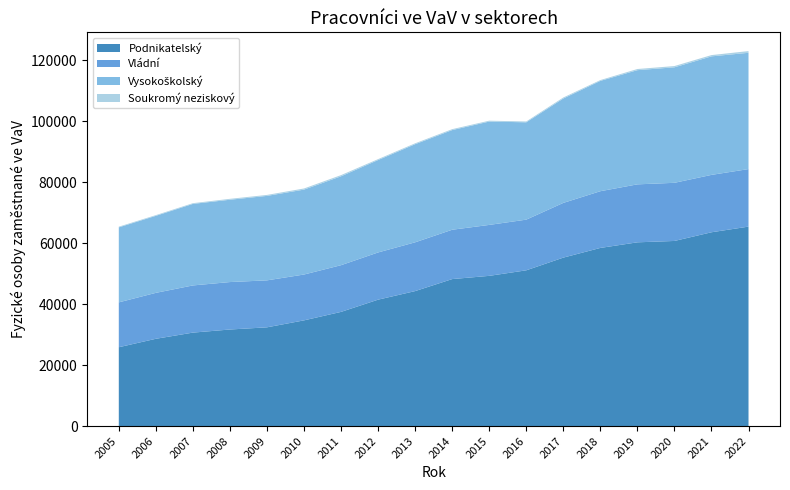

Reading right to left, transcribe all the data shown in this chart.

Podnikatelský: 65398.0	63544.0	60694.7	60247.0	58408.9	55231.5	51069.0	49251.9	48194.1	44254.9	41444.9	37436.6	34658.2	32374.8	31659.9	30640.3	28613.7	25847.6
Vládní: 18866.0	18815.0	19065.0	19009.0	18598.0	17941.0	16615.0	16705.0	16177.3	15996.0	15482.0	15313.0	15029.0	15402.0	15559.0	15470.0	15065.1	14712.5
Vysokoškolský: 38129.0	38865.0	37871.0	37442.0	36177.0	34234.0	31915.0	33891.0	32680.0	32173.0	30301.0	29149.0	27844.0	27694.0	26993.0	26735.0	25255.0	24595.7
Soukromý neziskový: 561.0	416.0	413.6	376.7	262.6	326.8	275.8	280.2	301.8	290.3	300.1	384.3	371.7	316.8	295.9	235.5	227.9	223.3